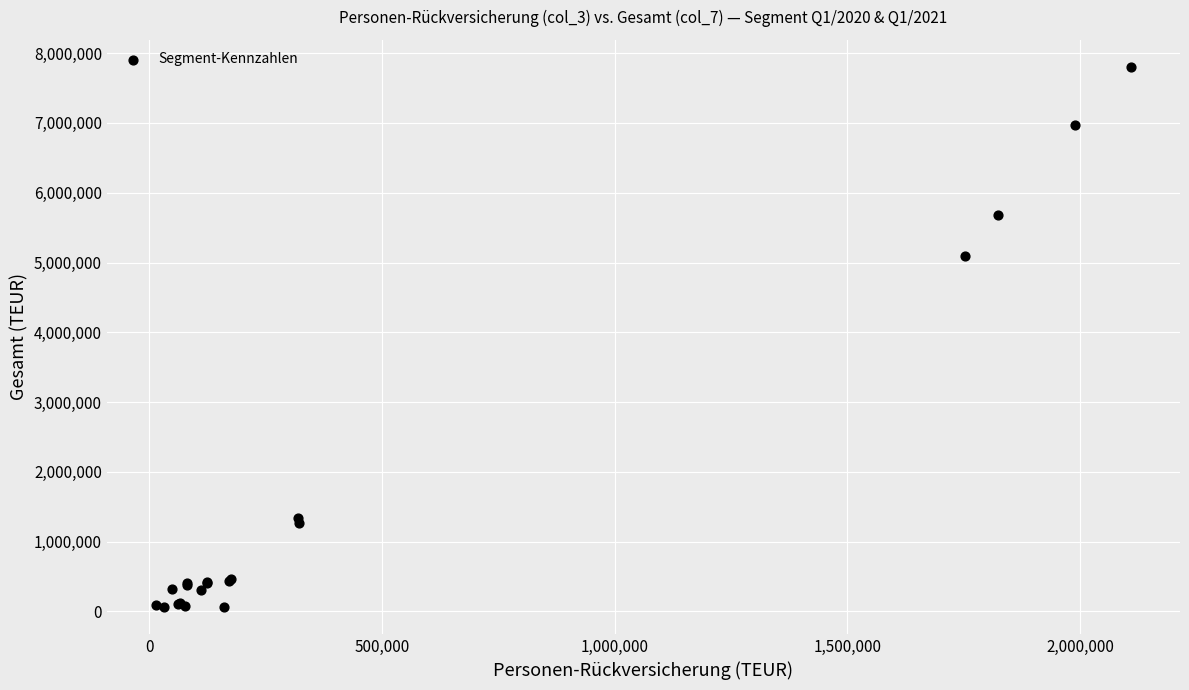

What Y value in the scatter plot is closest to 3934521?

5090859